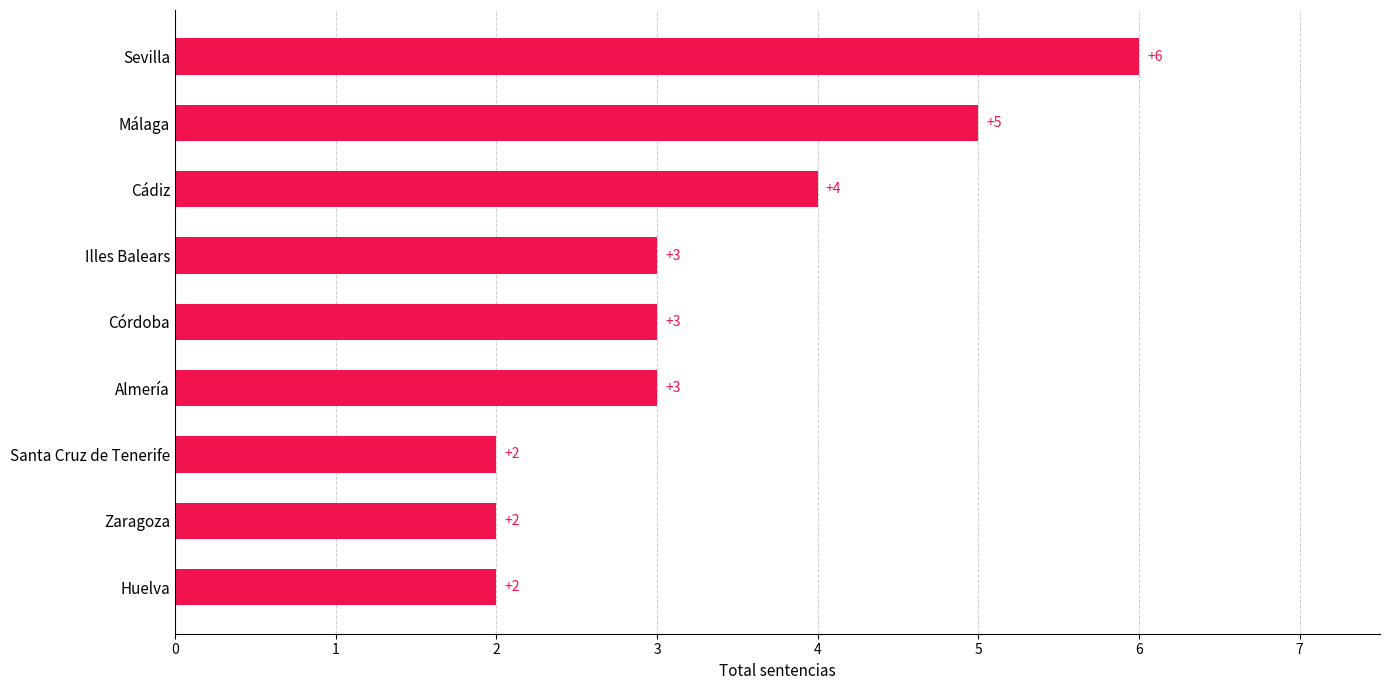

What is the difference between the maximum and minimum values?

4